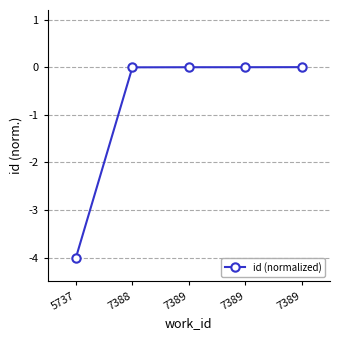

What is the minimum value shown in the chart?

-4.0